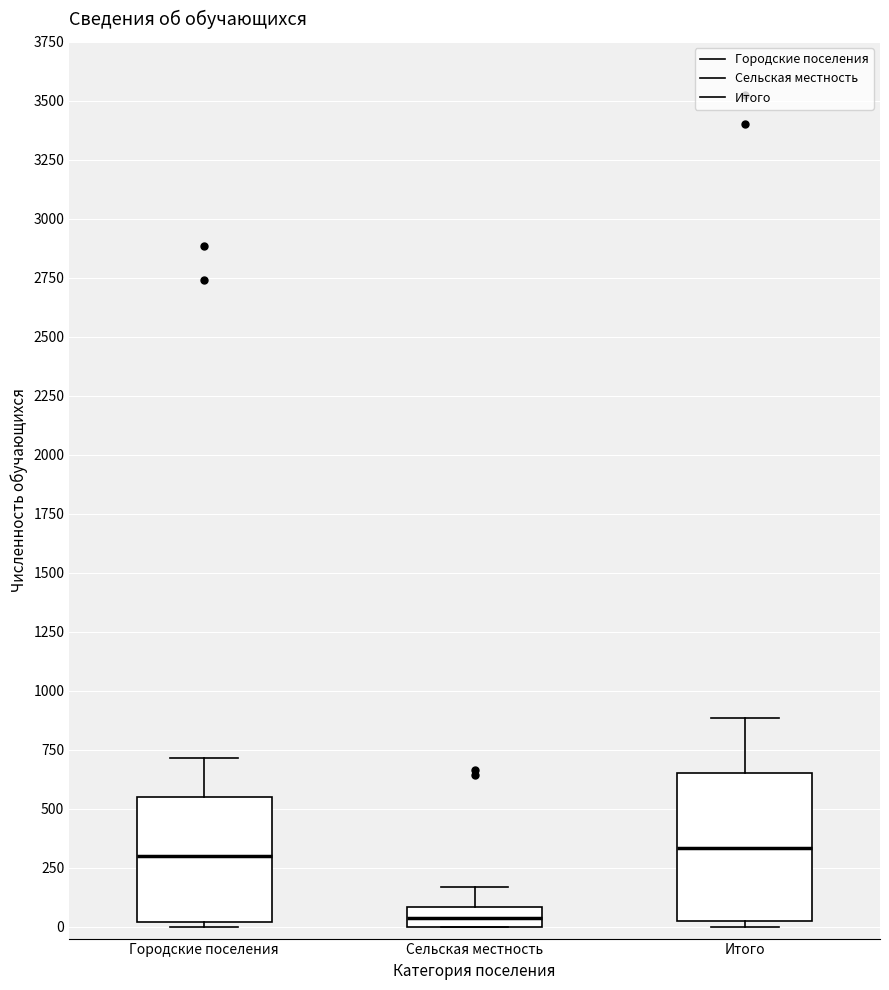

Reading left to right, transcribe this box plot: for each box, give where its median line is, the range the box spans, and where its two whiskers end, as read against the y-axis. The values are not printed on the chart, so give them approximately, as read against the axis.

Городские поселения: median 300, box 0 to 550, whiskers 0 (just below the box's lower edge) to 700
Сельская местность: median 50, box 0 to 100, whiskers 0 to 150
Итого: median 350, box 0 to 650, whiskers 0 (just below the box's lower edge) to 900